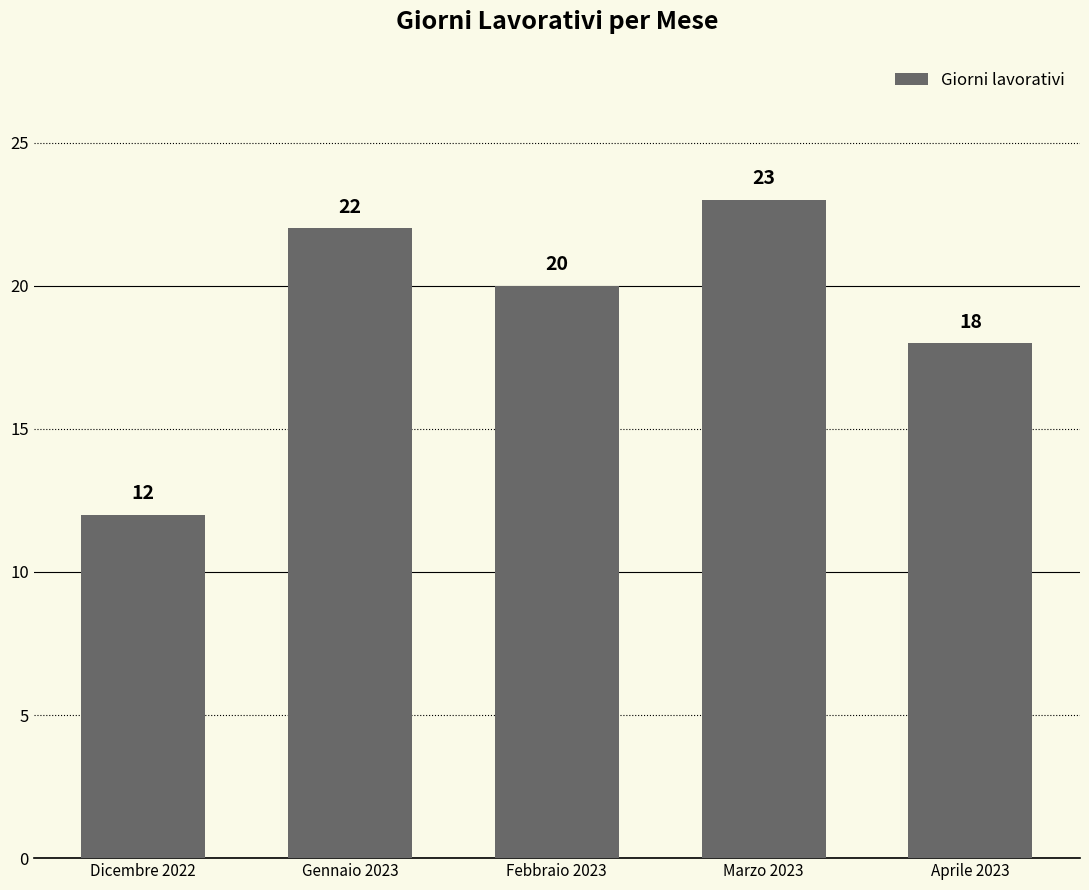

The value at Febbraio 2023 is 20. True or false?

True